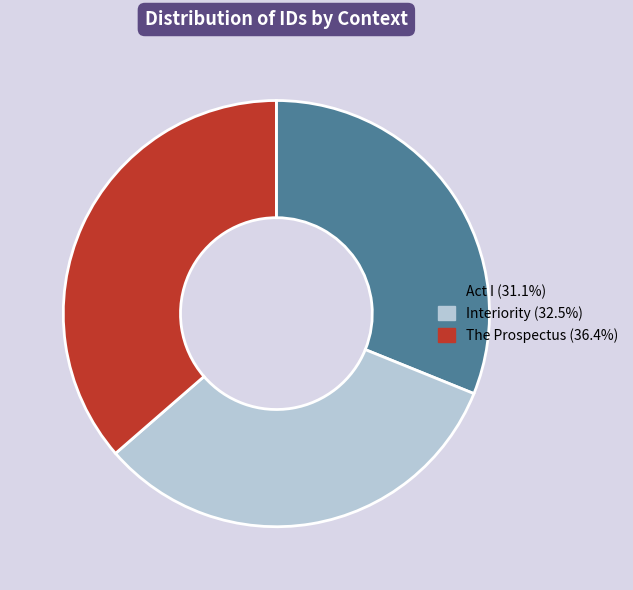

Does The Prospectus account for over 50% of the chart?

No